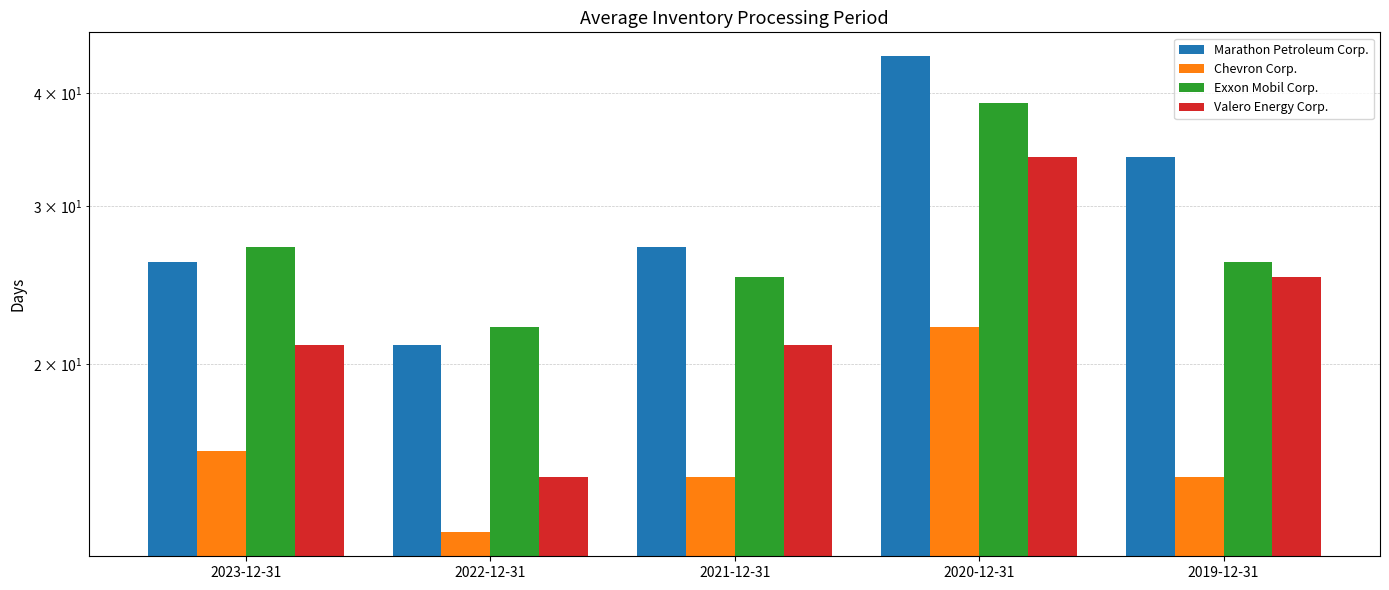

What is the value of the Chevron Corp. bar at the 4th from the left?

22